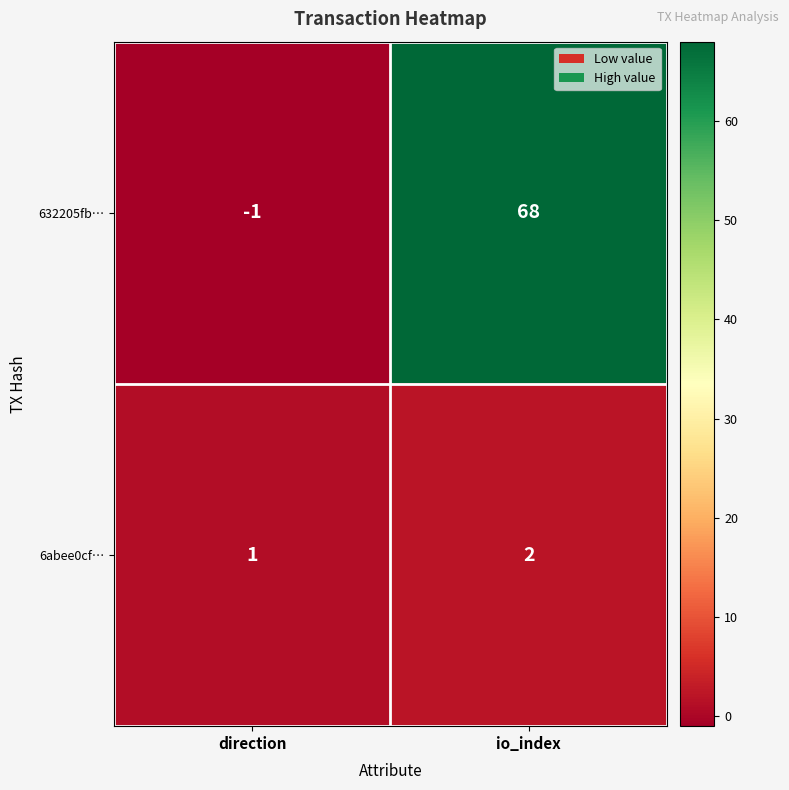

Reading right to left, transcribe all the data shown in this chart.

632205fb…: io_index=68	direction=-1
6abee0cf…: io_index=2	direction=1